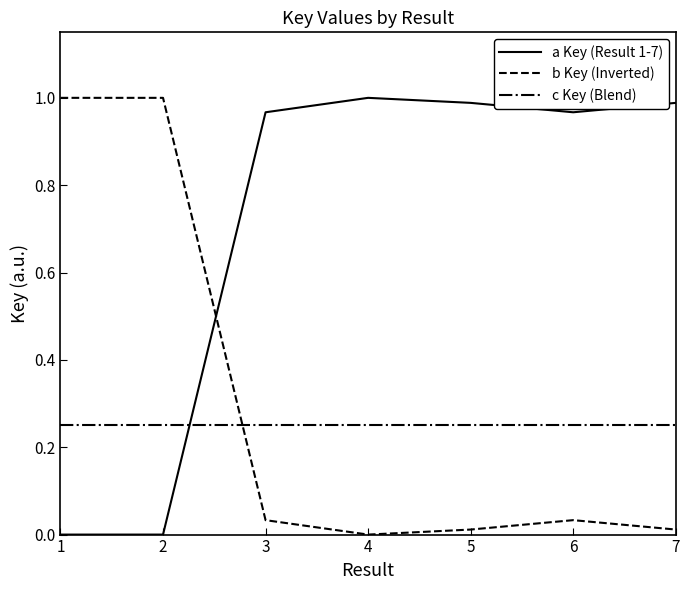

Which series has the largest total across all categories?

a Key (Result 1-7)